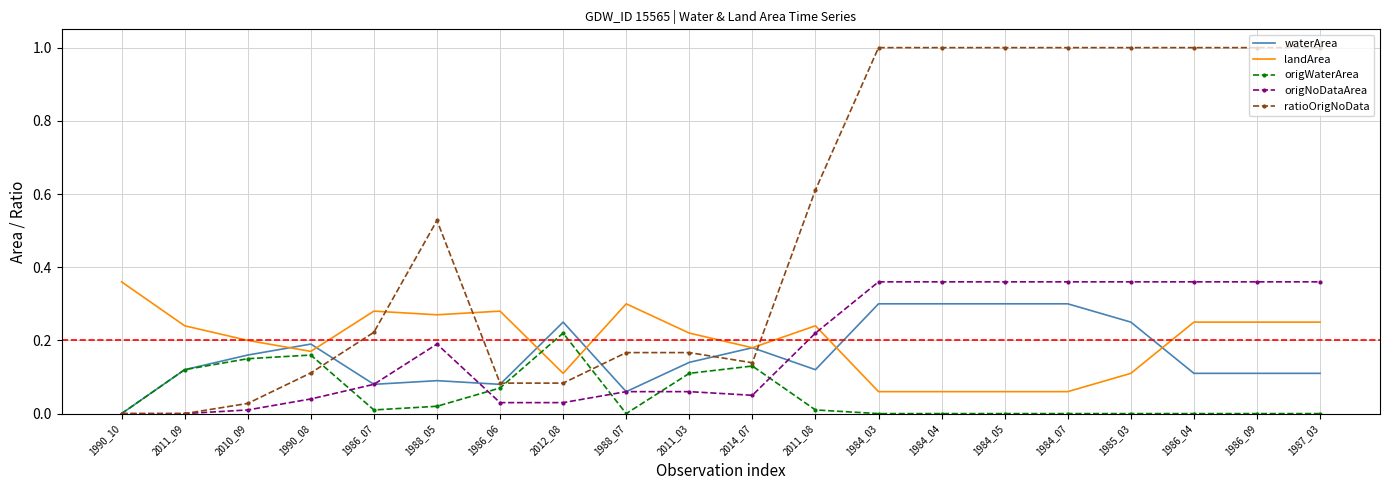

Rank the series at 1985_03 from lowest to highest value.

origWaterArea, landArea, waterArea, origNoDataArea, ratioOrigNoData